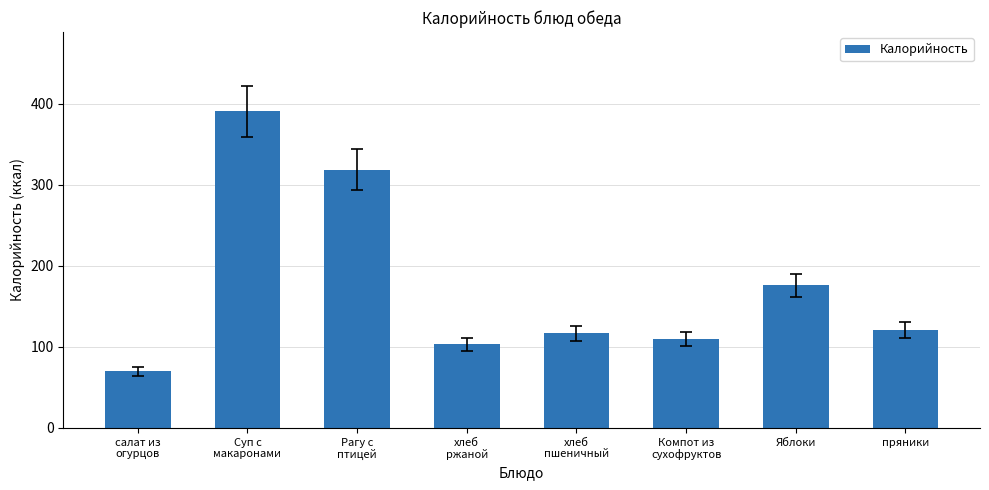

Where does the data first go above 121?

Суп с
макаронами